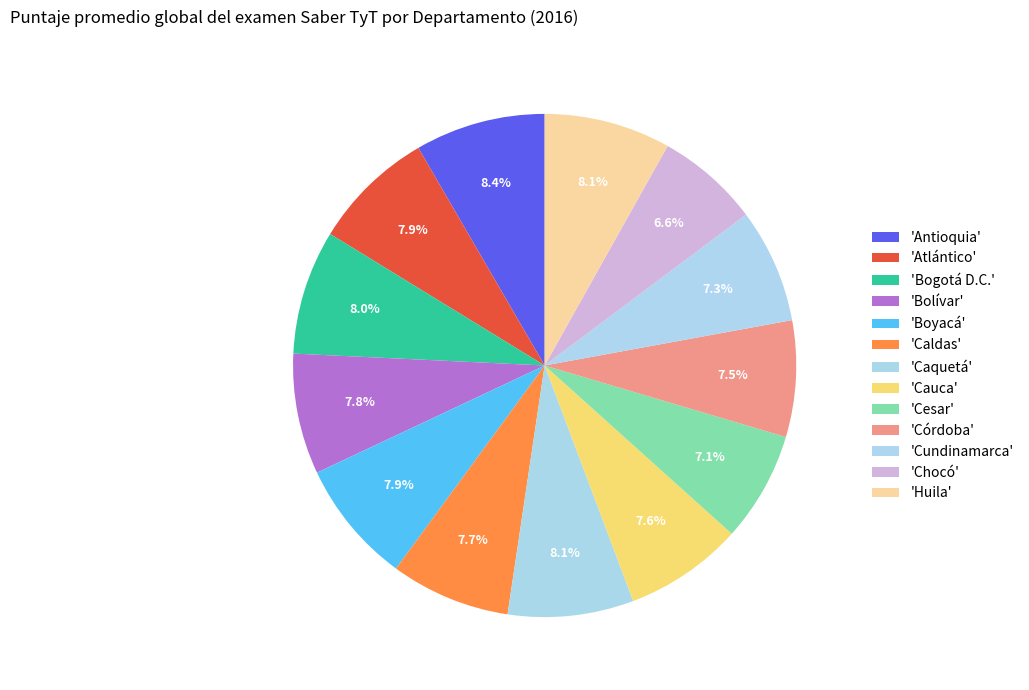

Which slice is the smallest?

Chocó